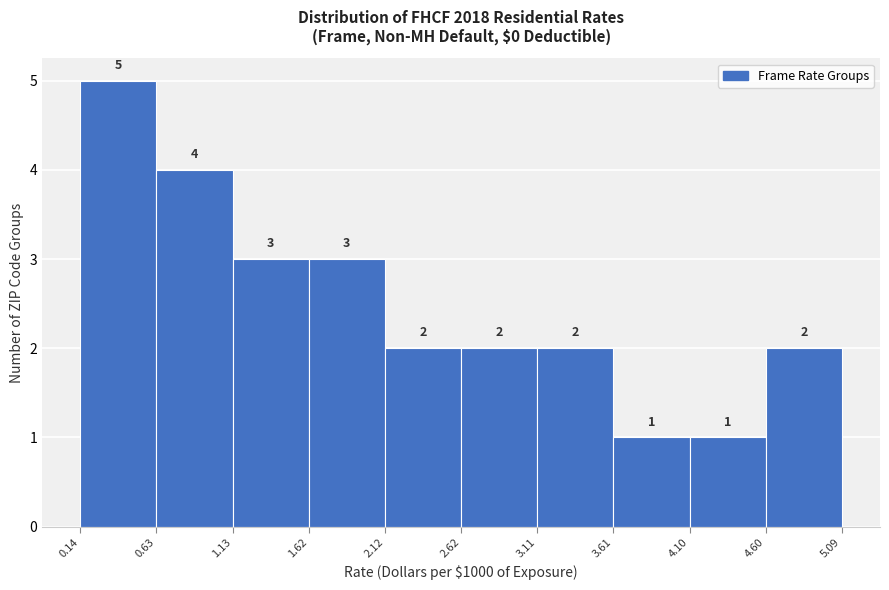

Reading left to right, list every bar in this chart as the range it spans on the x-axis followed by its height.

0.14 to 0.63: 5
0.63 to 1.13: 4
1.13 to 1.62: 3
1.62 to 2.12: 3
2.12 to 2.62: 2
2.62 to 3.11: 2
3.11 to 3.61: 2
3.61 to 4.10: 1
4.10 to 4.60: 1
4.60 to 5.09: 2